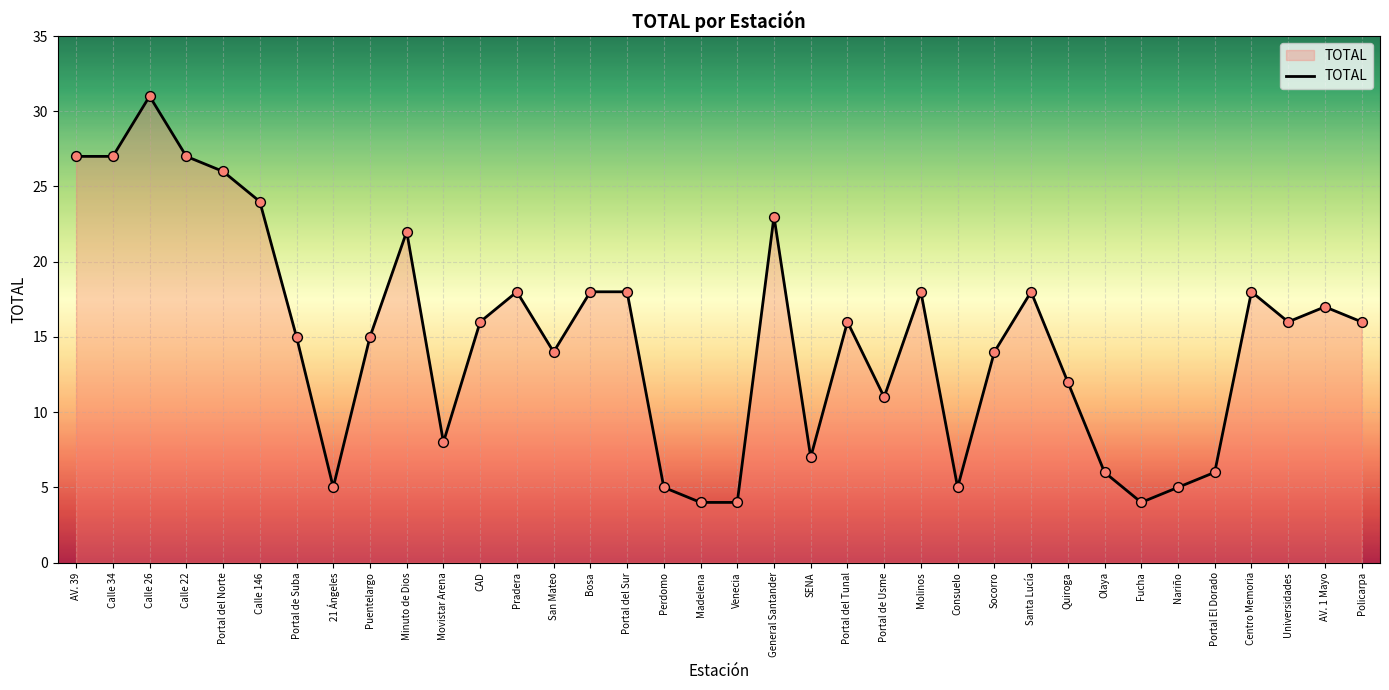

Approximately how many times larger is the value at Portal El Dorado compared to Portal del Sur?

0.3